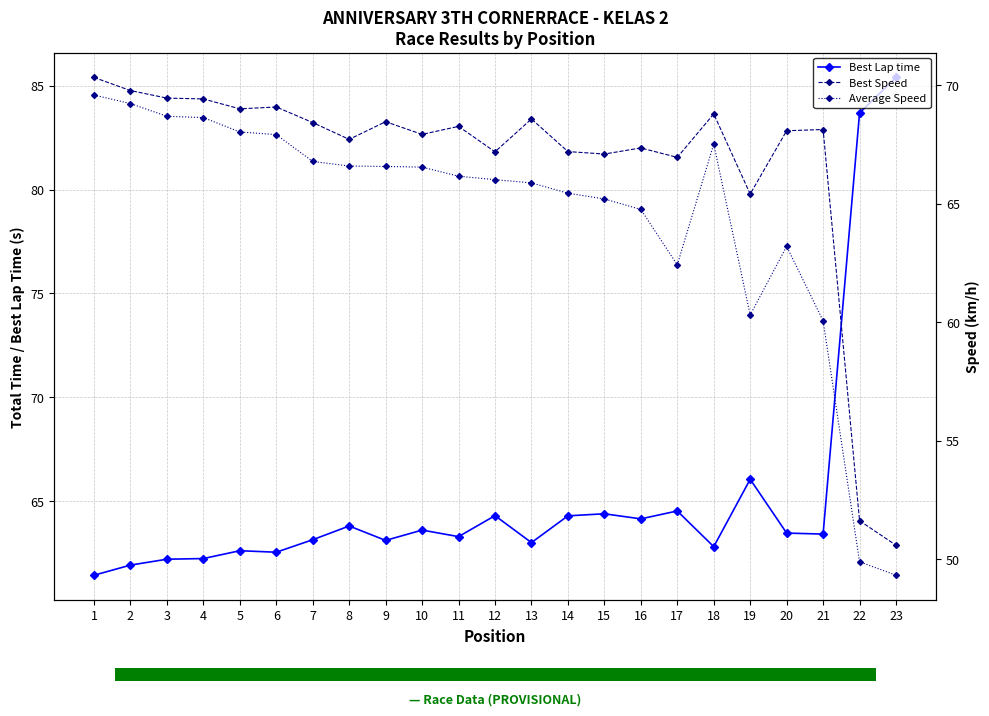

What is the minimum value for Best Speed?

50.6